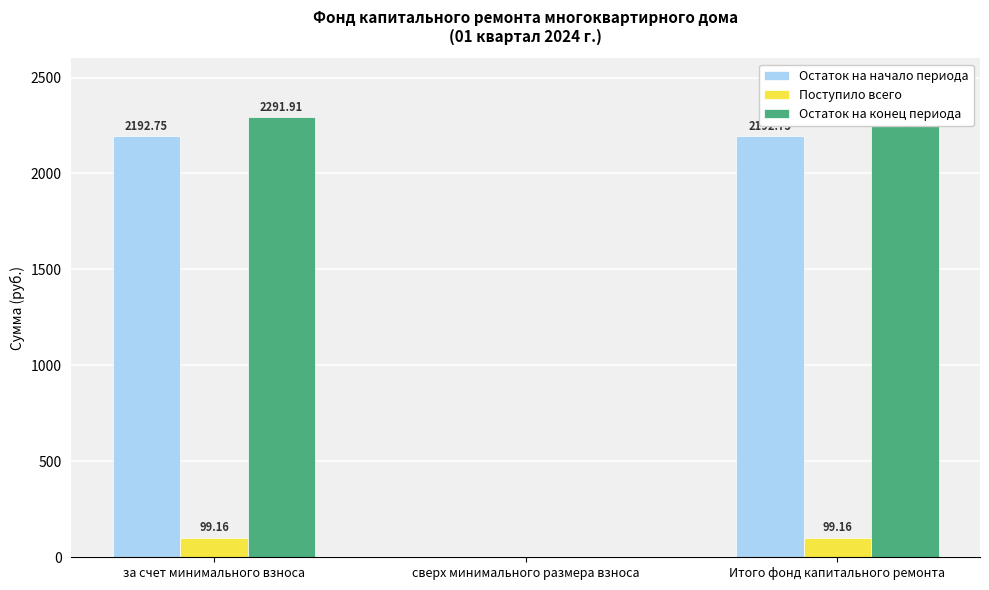

What is the spread (max minus min) of values at Итого фонд капитального ремонта?

2192.8